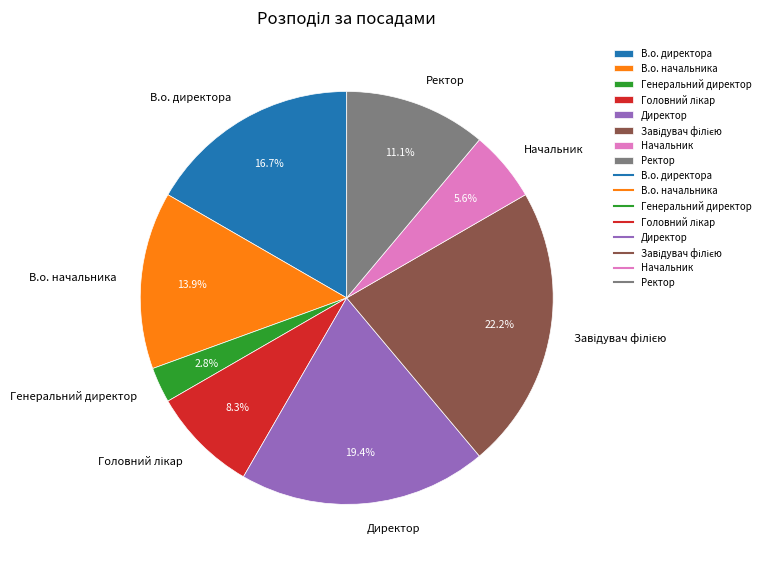

What portion of the pie excludes Ректор?

88.9%